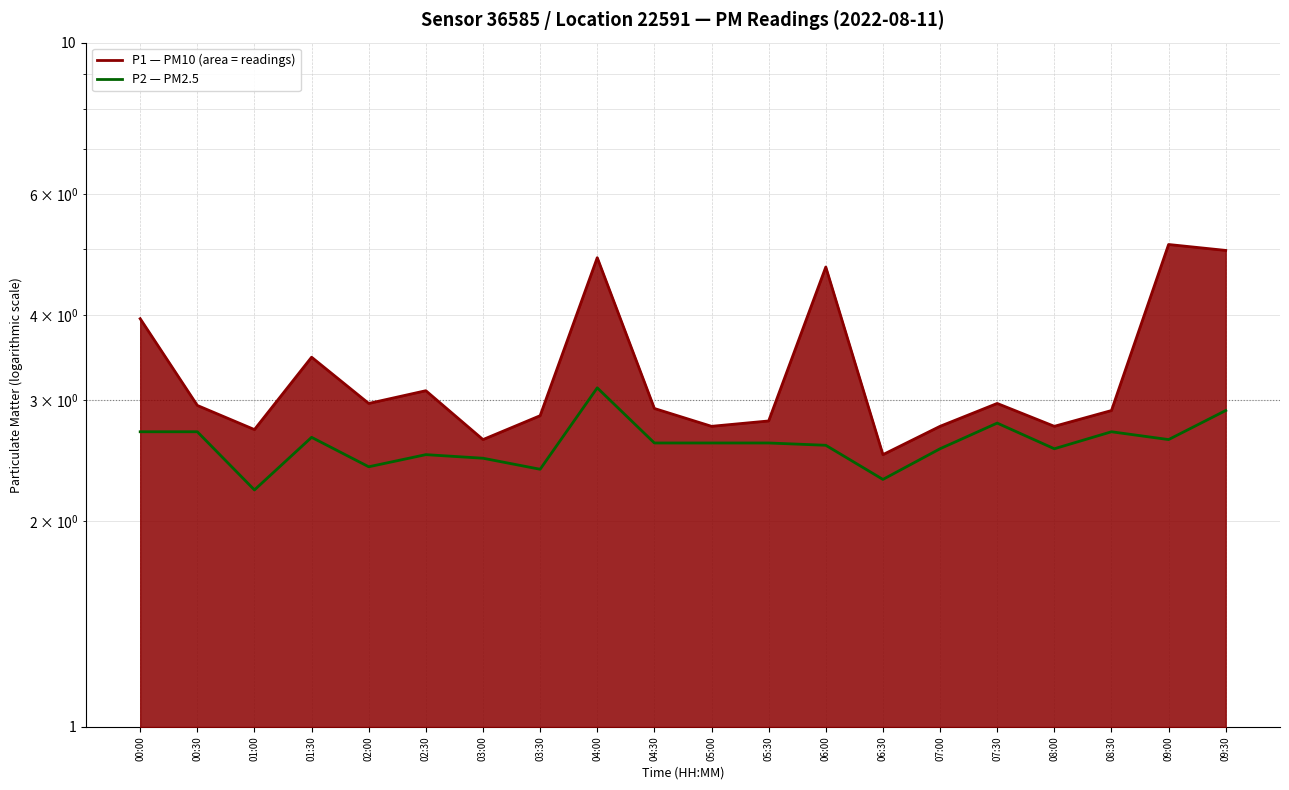

What is the label of the 7th point from the left?

03:00